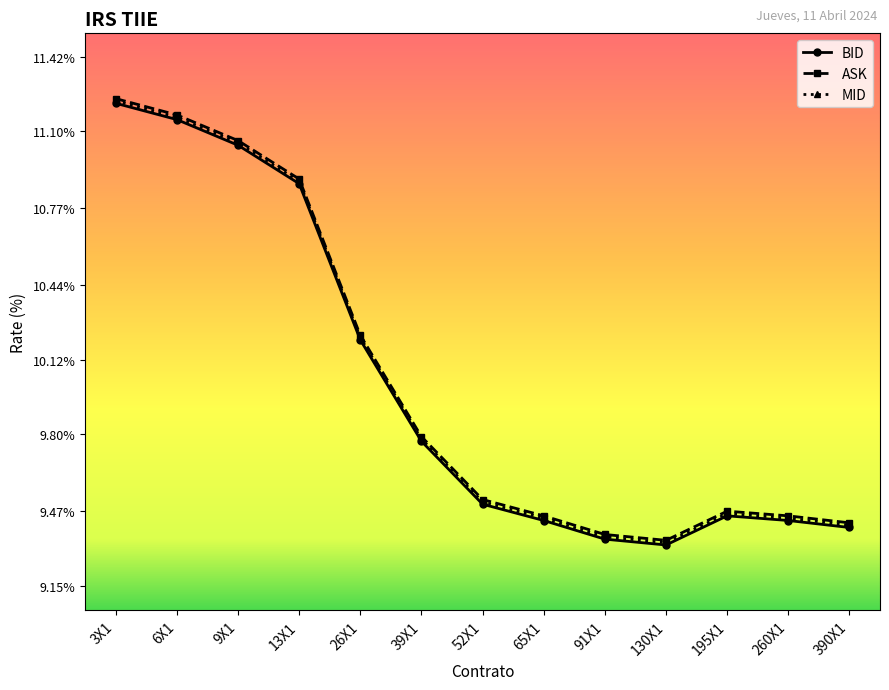

How many interior local valleys does the BID series have?

1